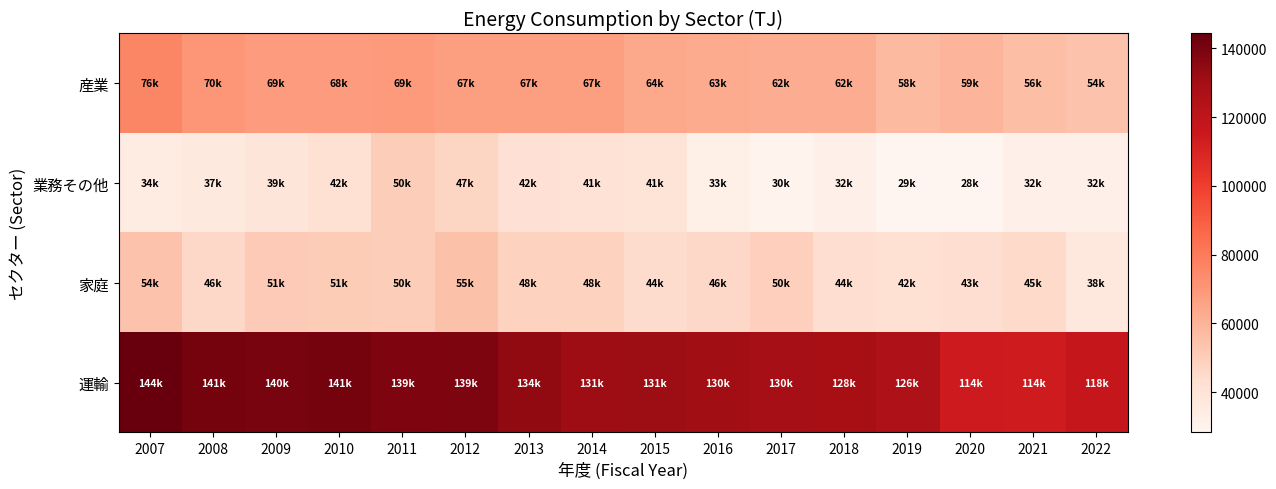

What is the total value across all series at 2012?

307795.3